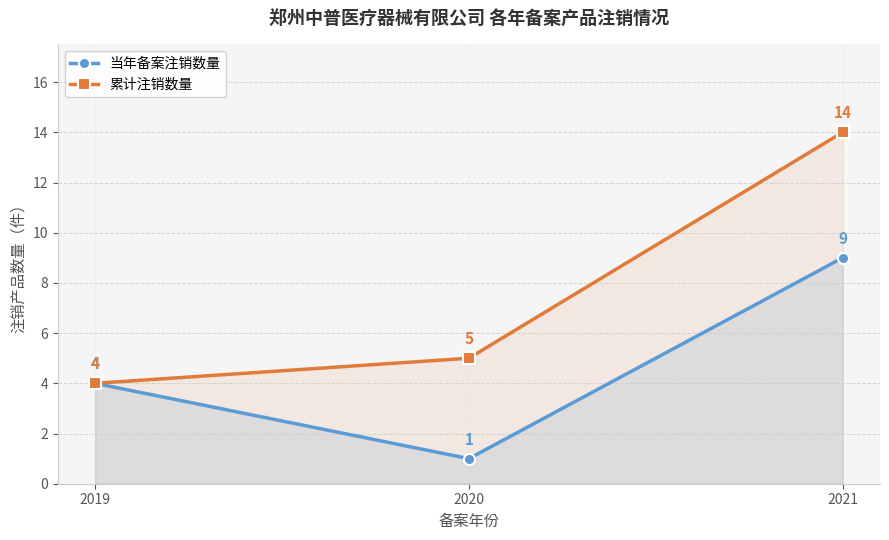

Which category has the highest value in the 累计注销数量 series?

2021